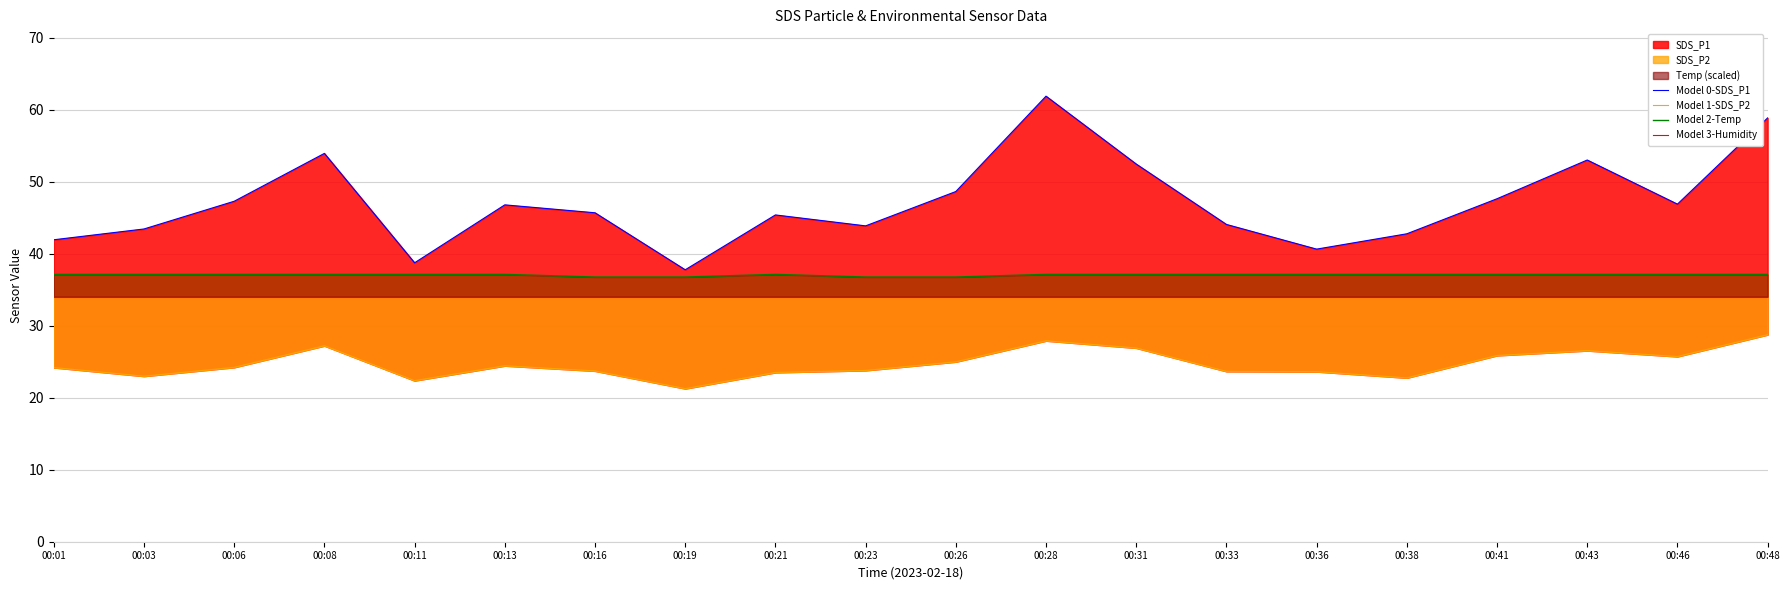

At 00:23, list the series in order from largest to smallest.

Model 0-SDS_P1, Model 2-Temp, Model 3-Humidity, Model 1-SDS_P2